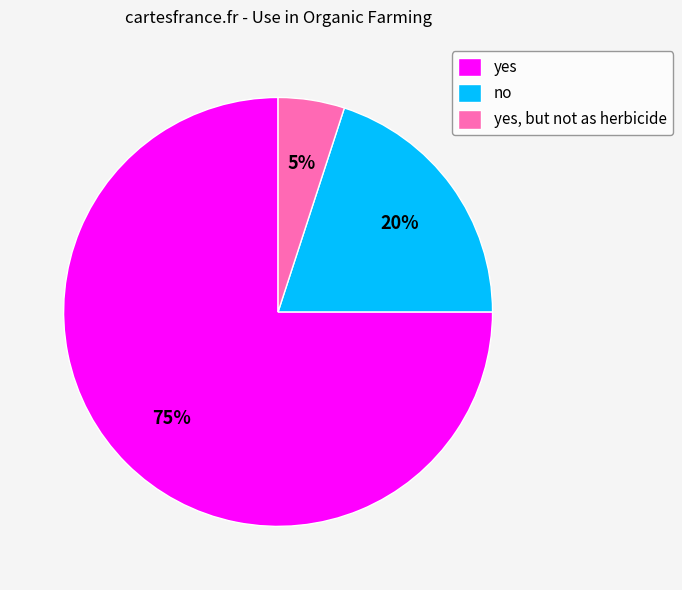

The yes, but not as herbicide slice represents 5% of the pie. True or false?

True